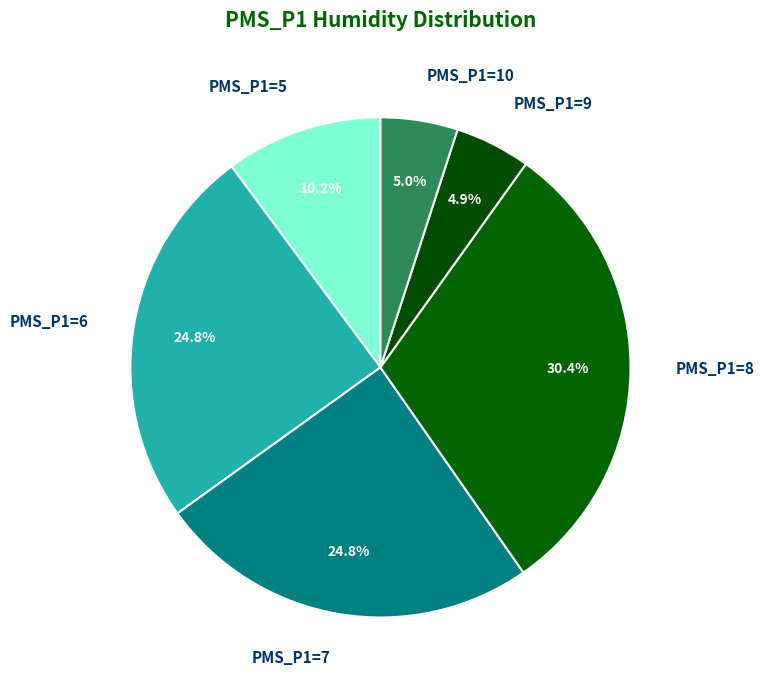

What is the largest slice in the pie chart?

PMS_P1=8